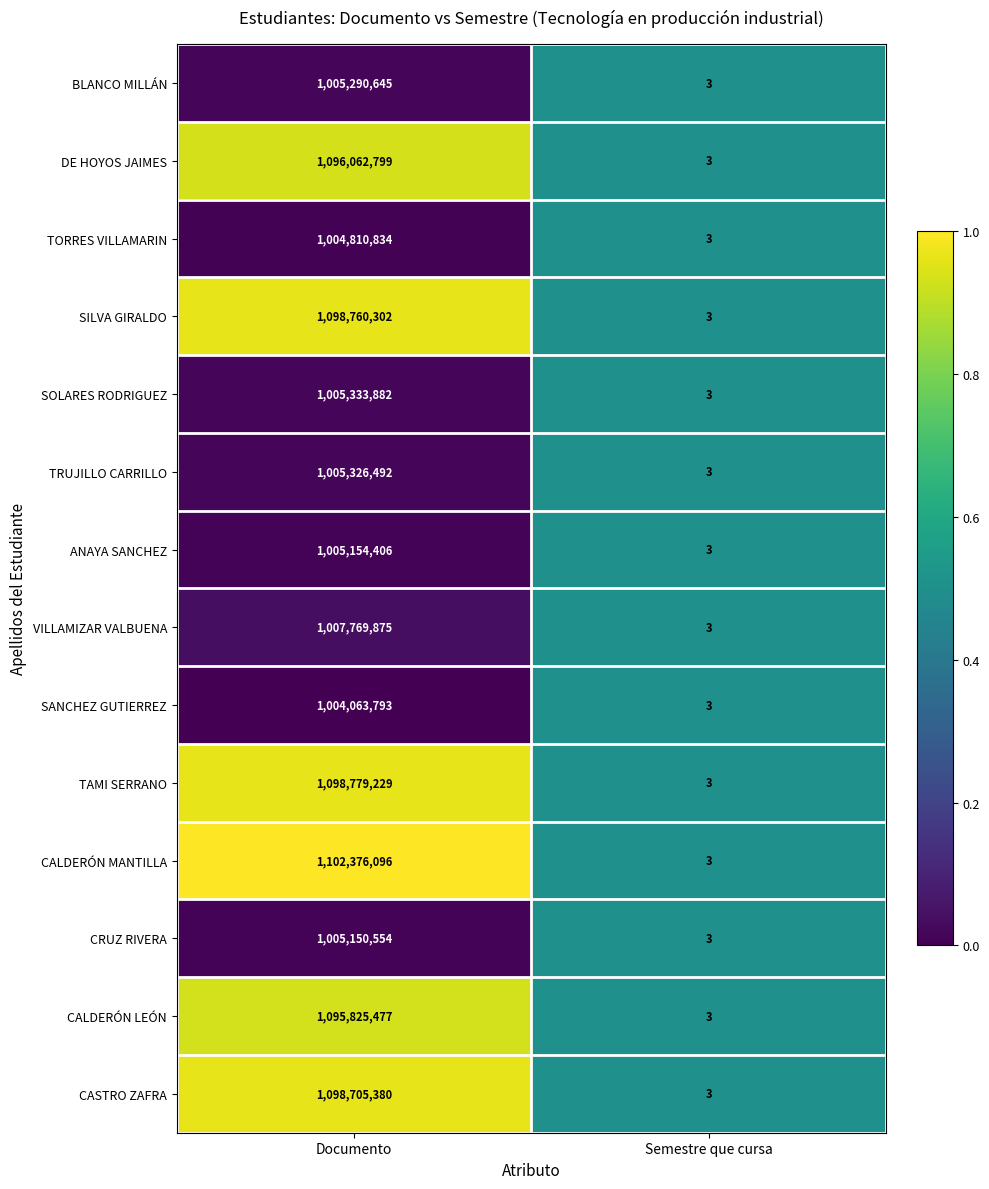

What is the maximum value shown in the chart?

1102376096